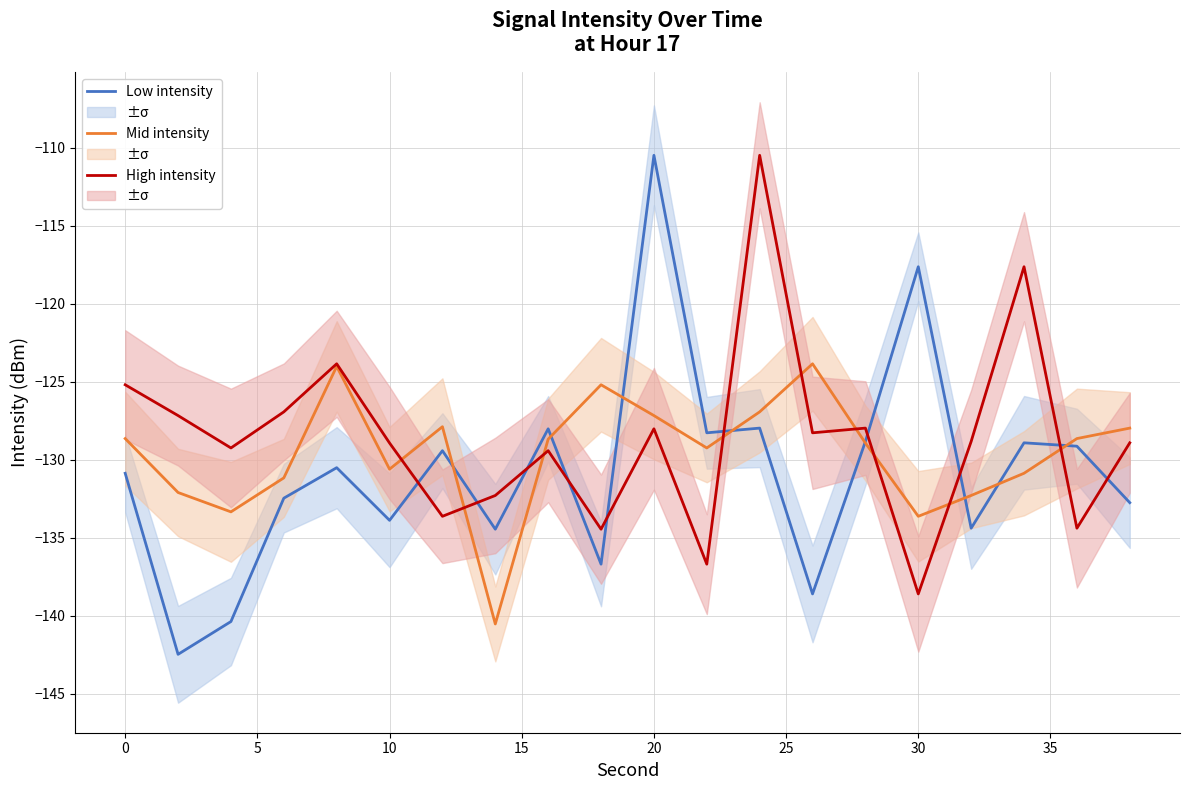

True or false: Low intensity has more than 1 points higher than both neighbors.

True